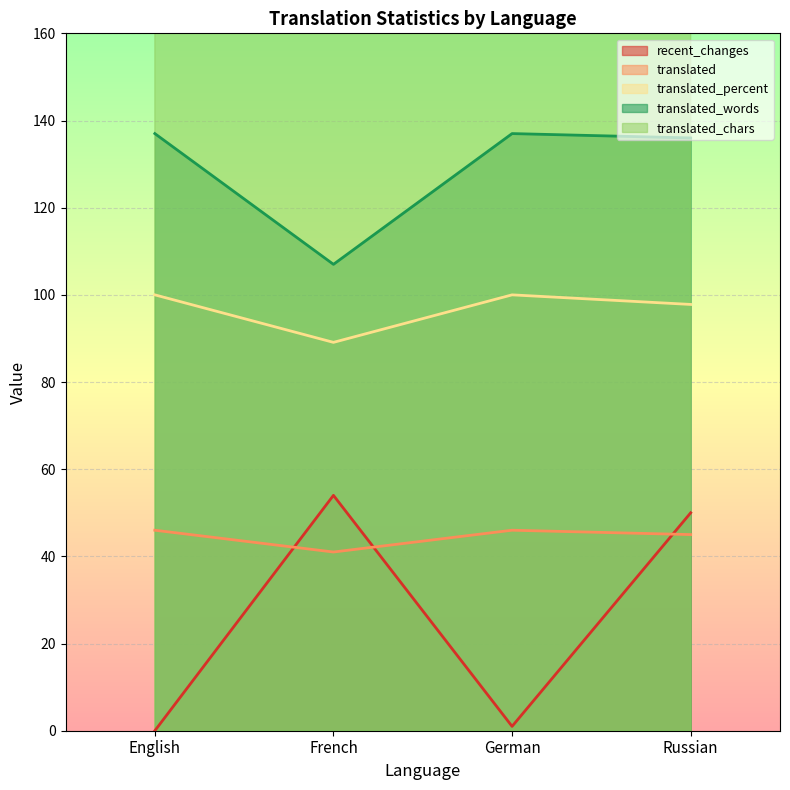

What is the value of the translated_words point at the 2nd from the left?

107.0